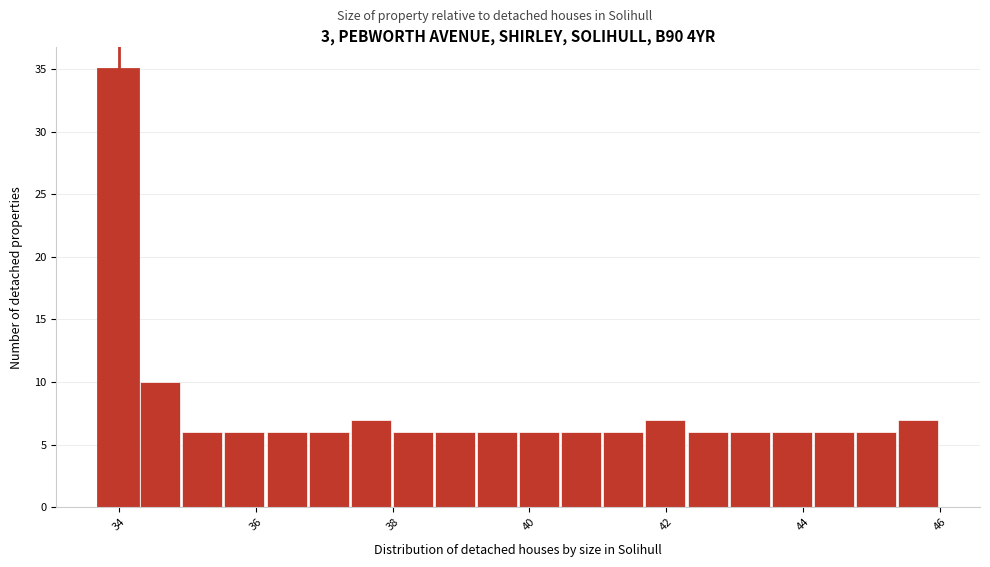

Around what value on the x-axis is the tallest bar? Give the approximate position of its centre, as read against the axis.

34.0